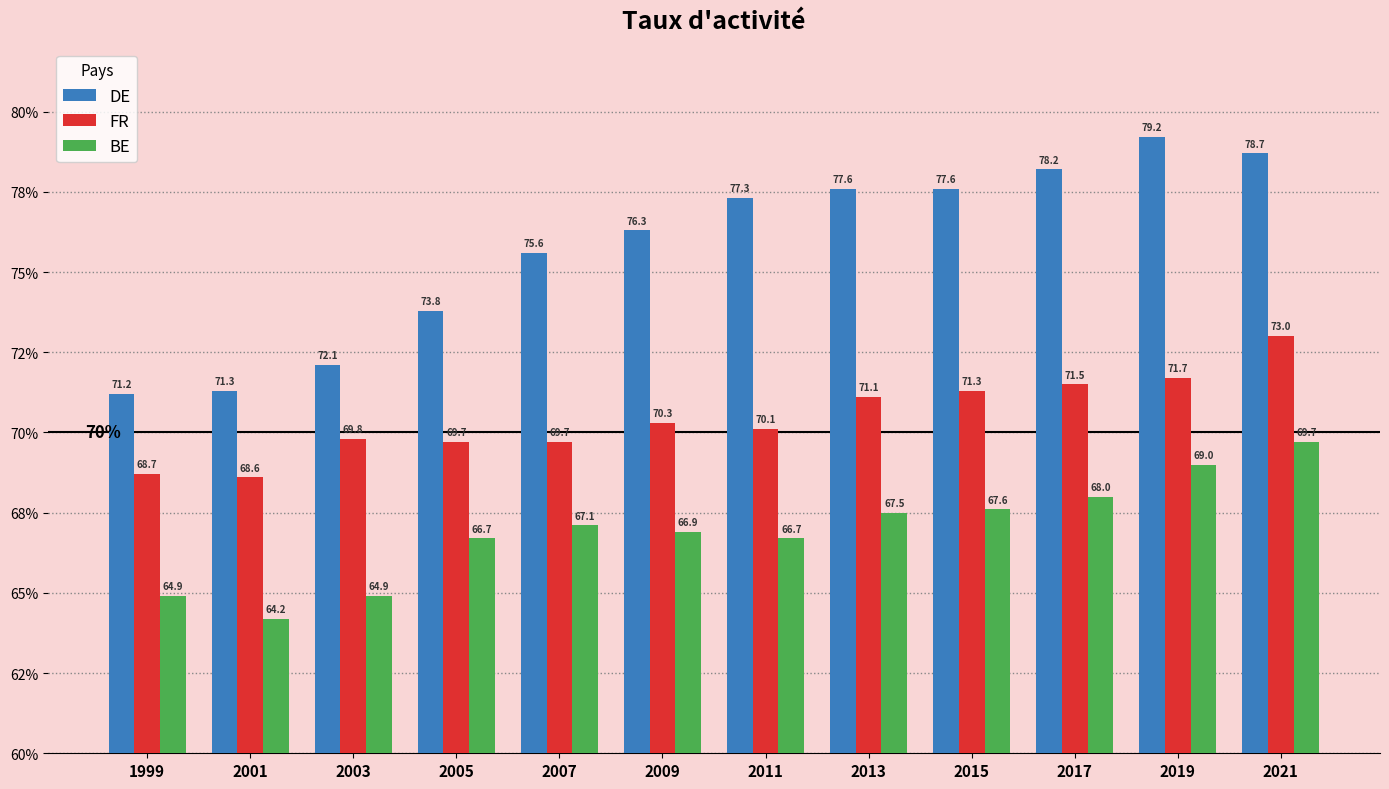

What are all the series names shown in the legend?

DE, FR, BE